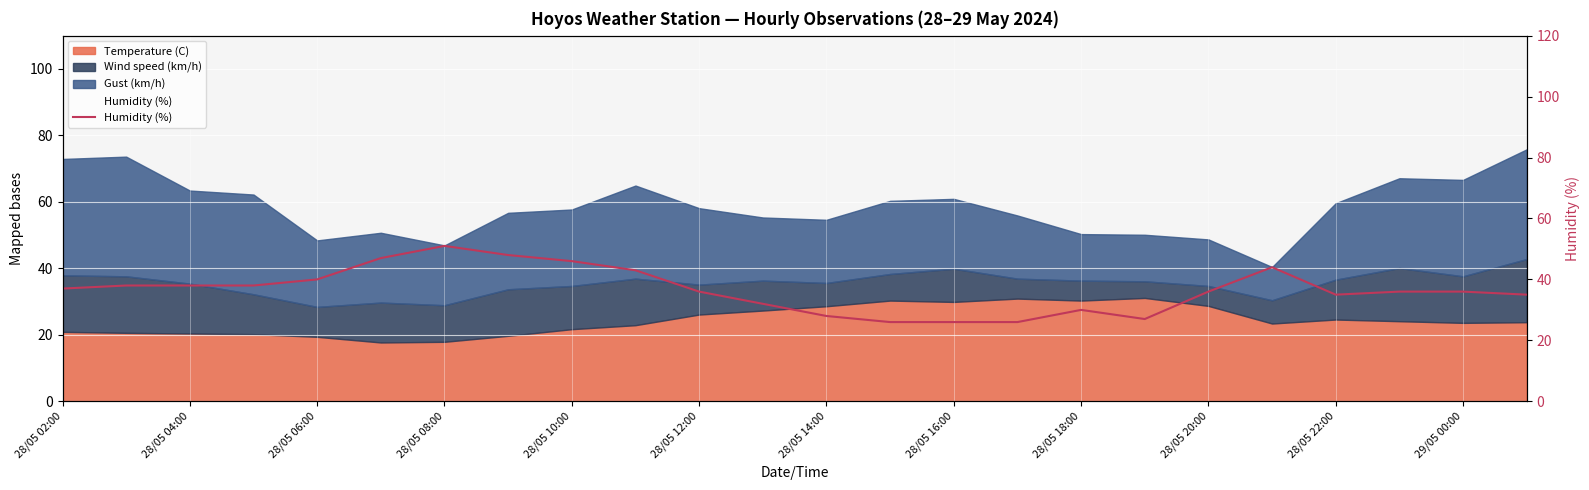

Does the chart display data point markers on the line(s)?

No